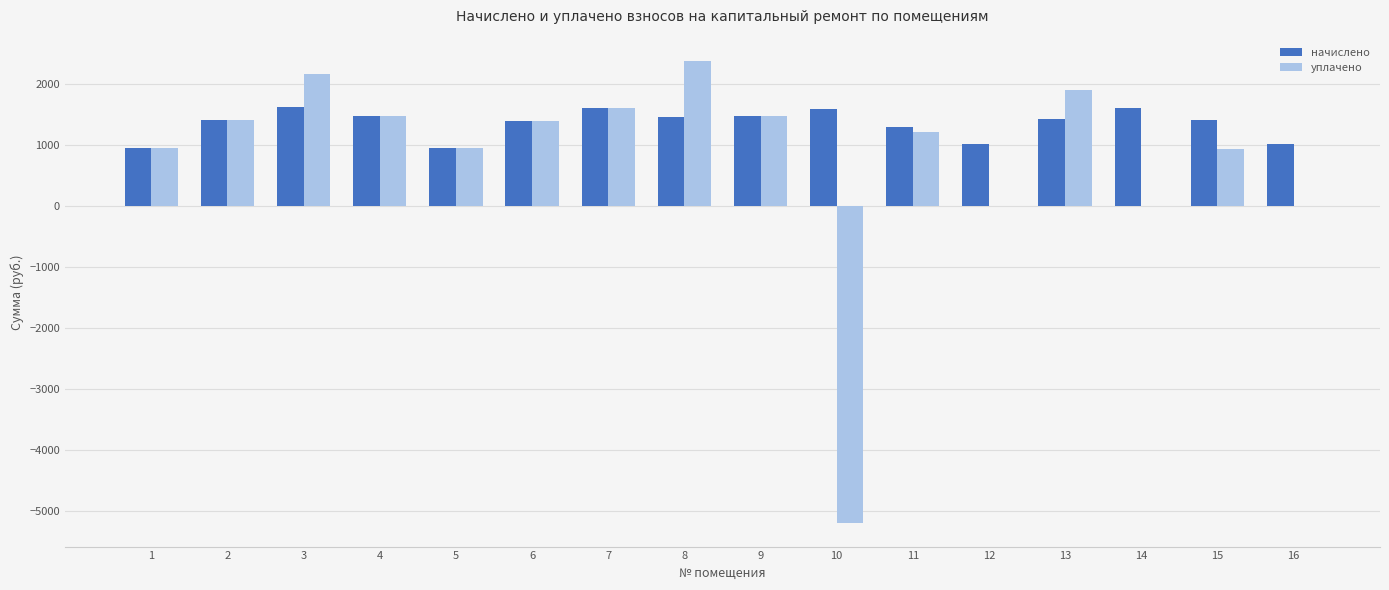

What is the sum of the уплачено values at 1 and 8?

3337.0